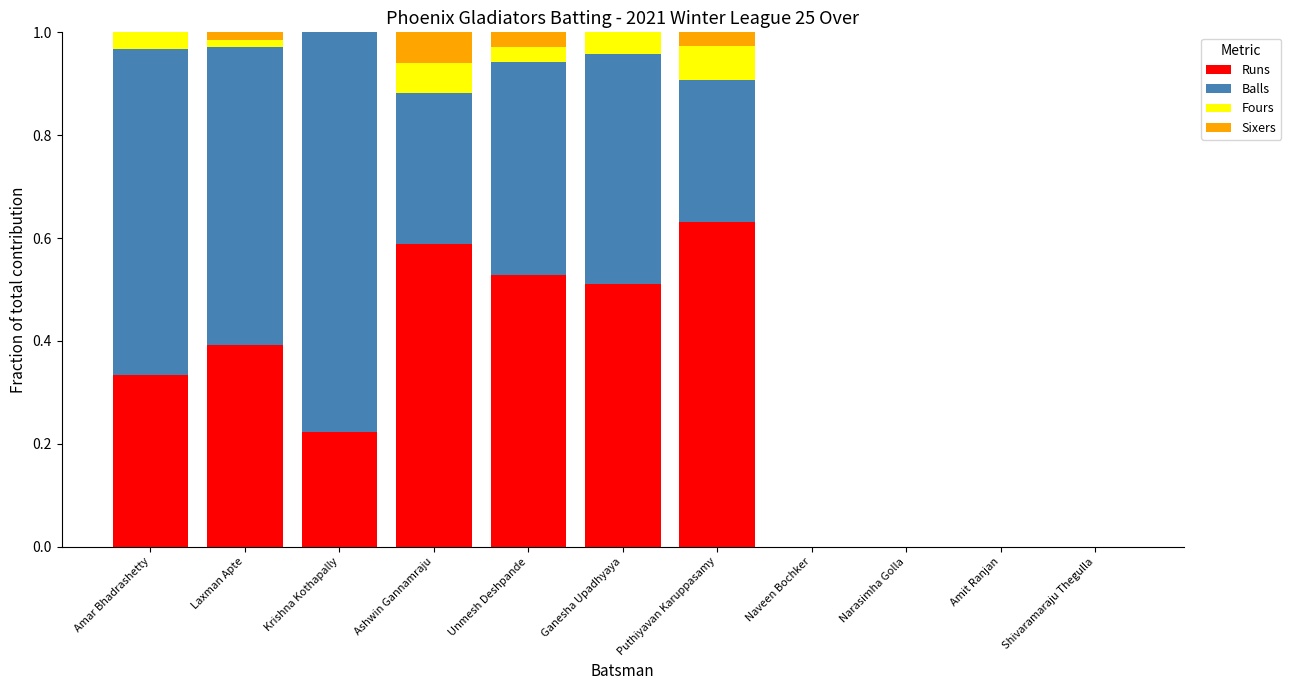

At which label does Runs reach its peak?

Puthiyavan Karuppasamy